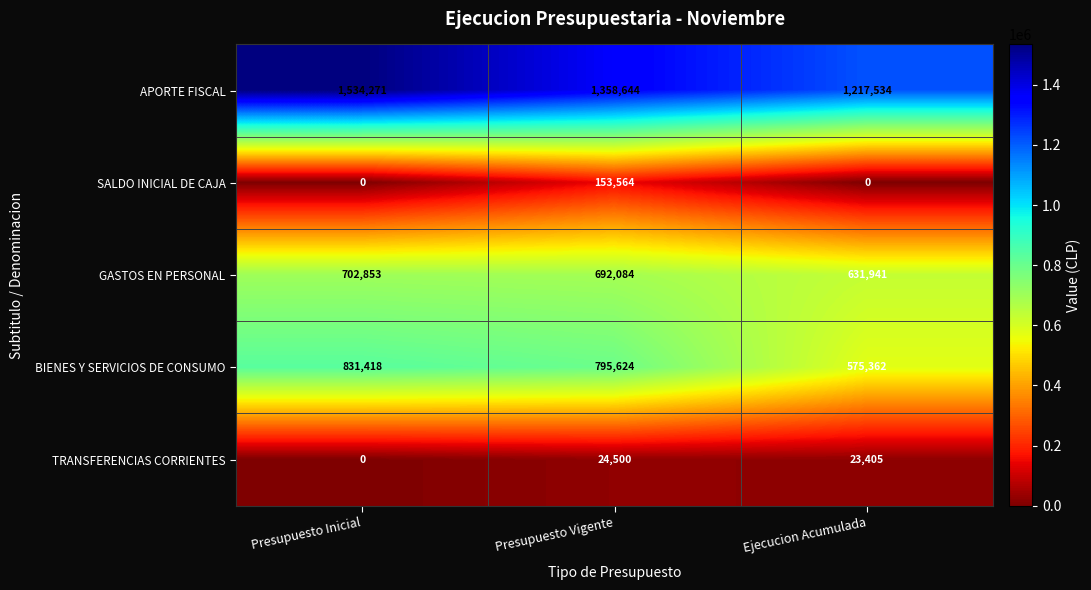

True or false: APORTE FISCAL has a value of 1217534 at Ejecucion Acumulada.

True